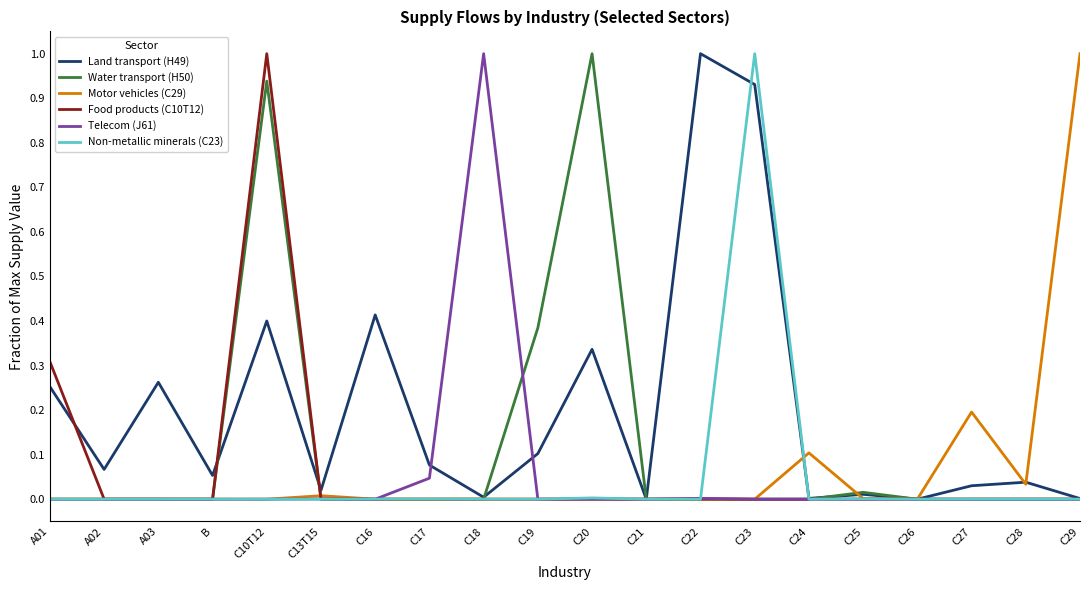

At which category is the sum across all series the highest?

C10T12